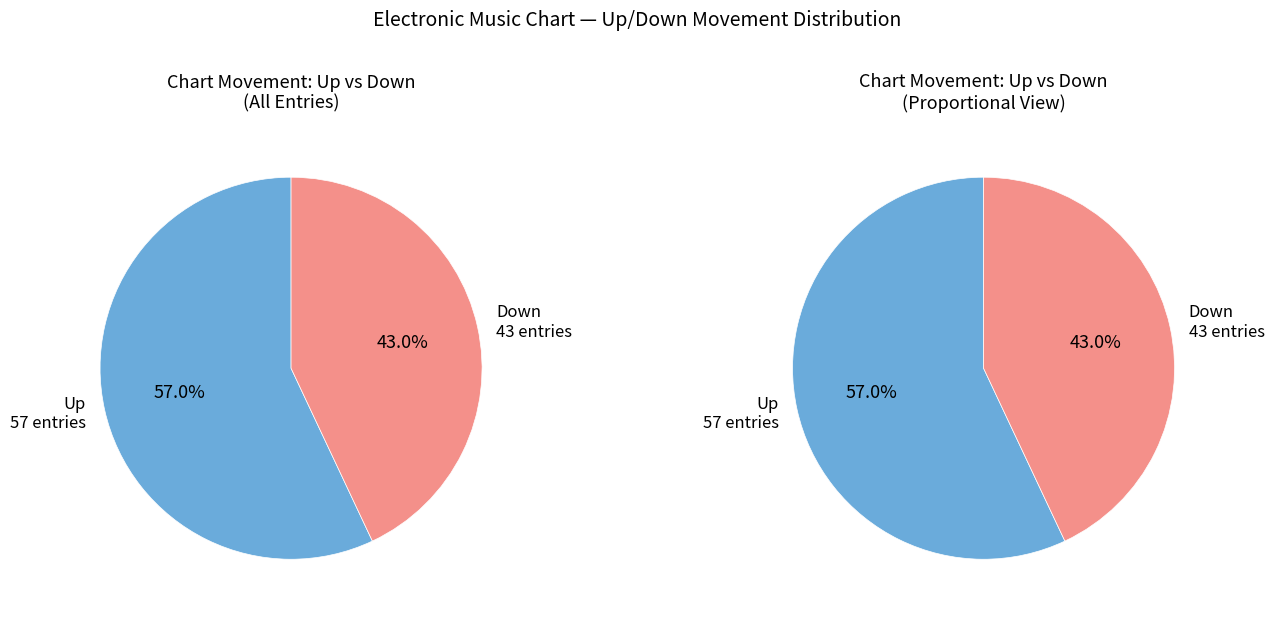

Rank the categories by value from lowest to highest.

down, up